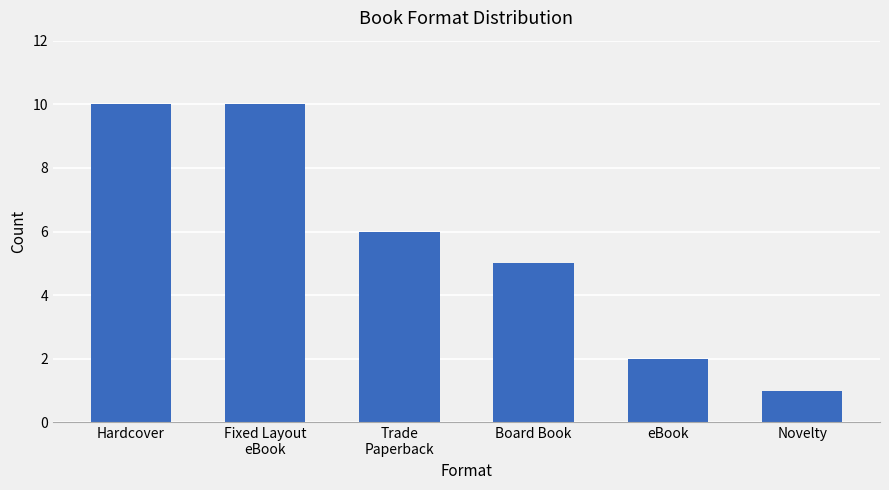

Is it true that the value at Trade
Paperback is 6?

True